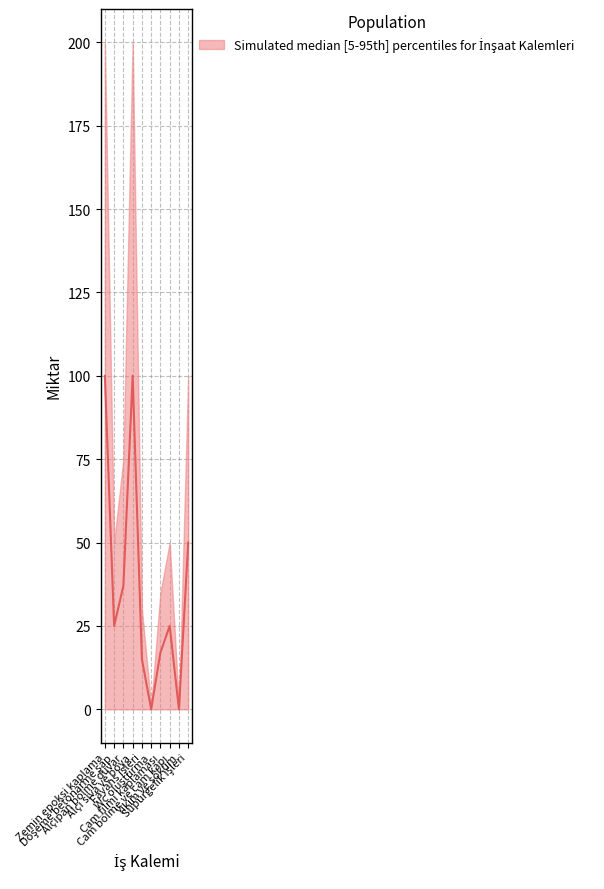

The lower series shows 0 at Cam bölme ve cam kapı. True or false?

True